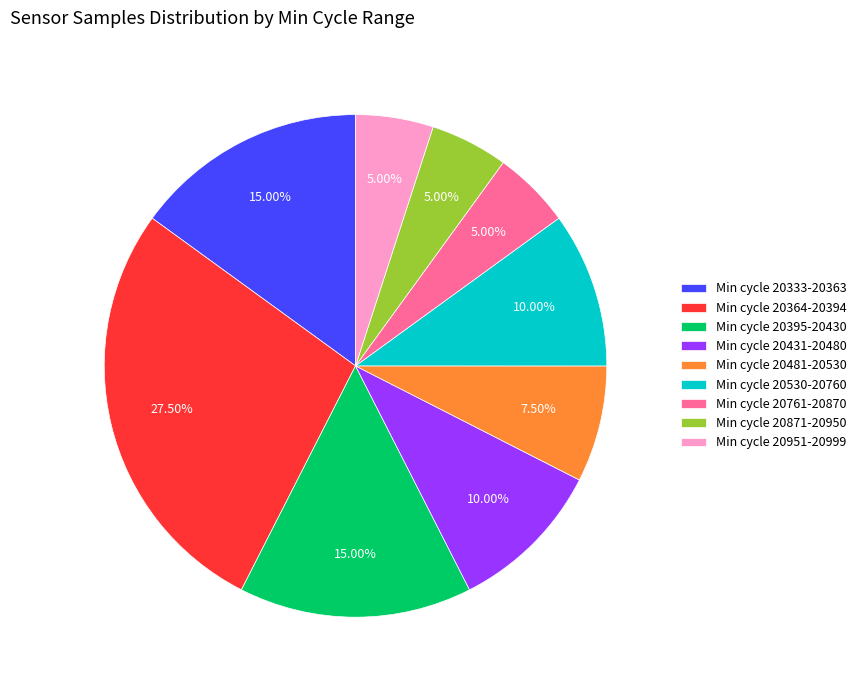

Is Min cycle 20871-20950 the majority of the pie?

No